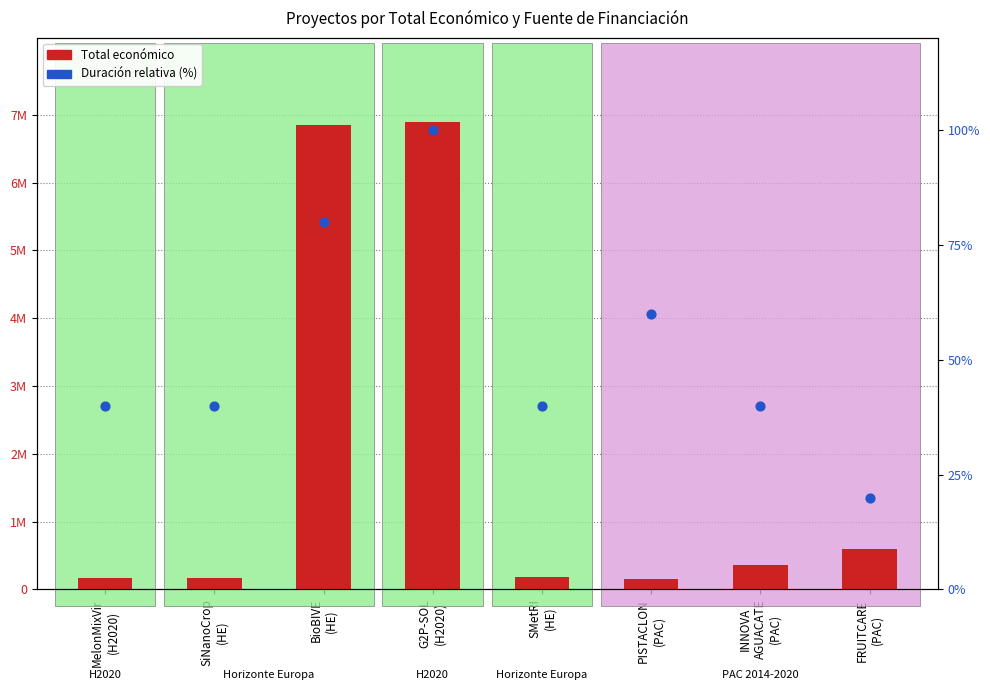

Is the value of Total económico at FRUITCARE
(PAC) greater than the value of Duración relativa (%) at PISTACLON
(PAC)?

Yes